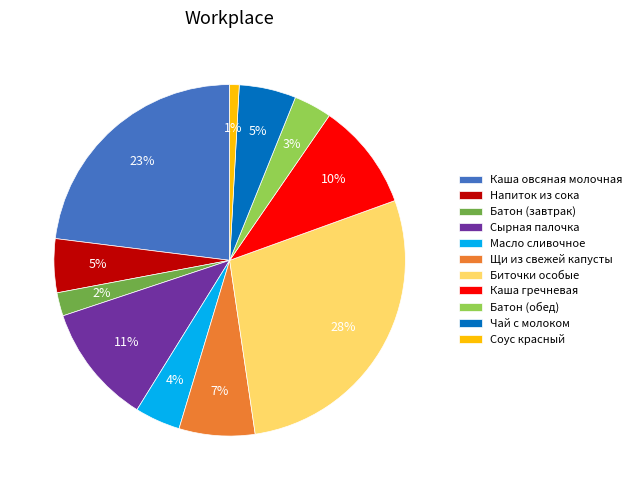

True or false: Каша гречневая accounts for 16% of the total.

False